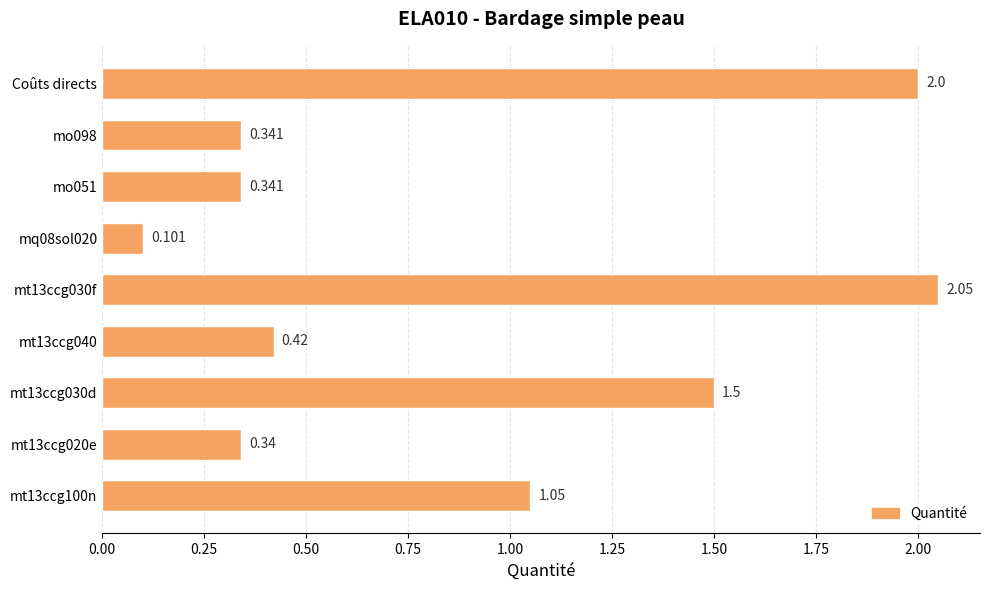

How many bars are there in total?

9